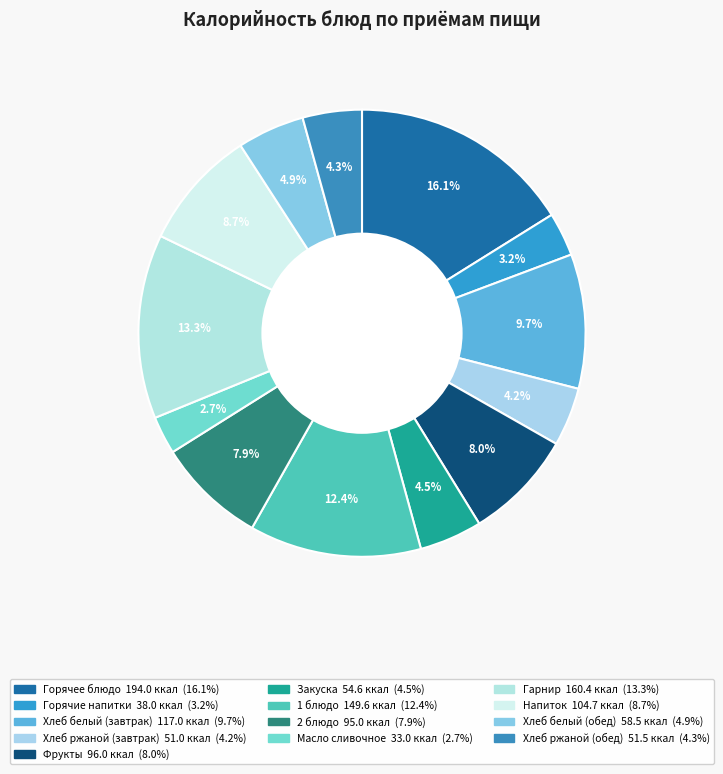

Is it true that Горячие напитки is 3% of the pie?

True